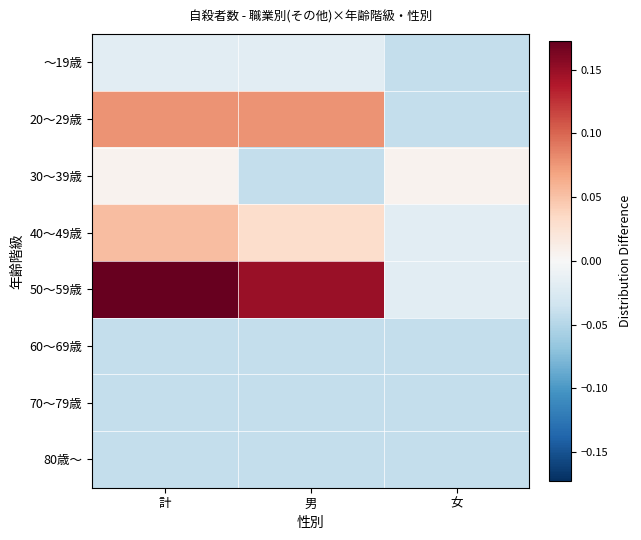

At how many categories does at least one series exceed 0?

3